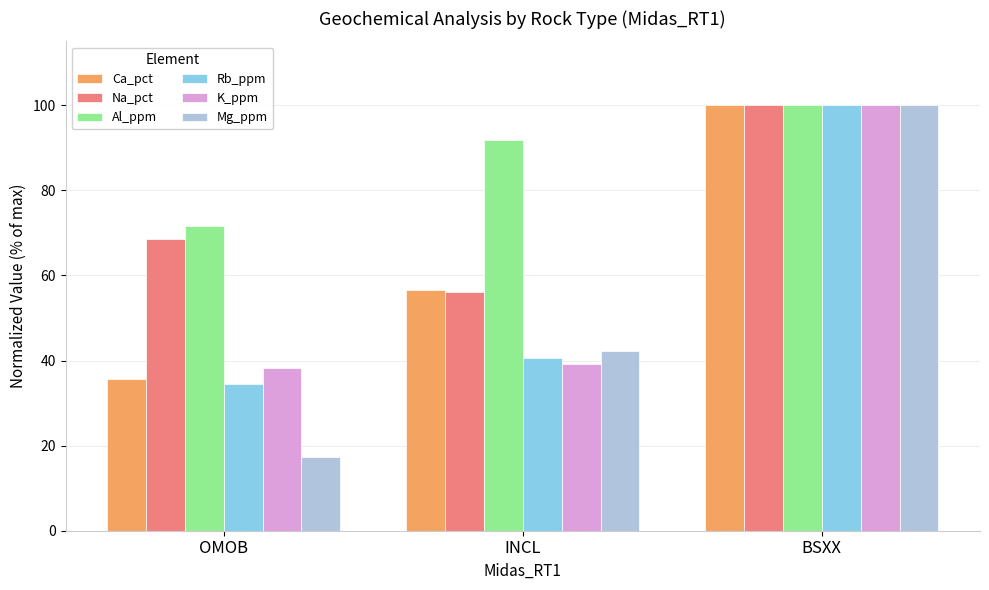

What is the lowest value of the Na_pct series?

56.1